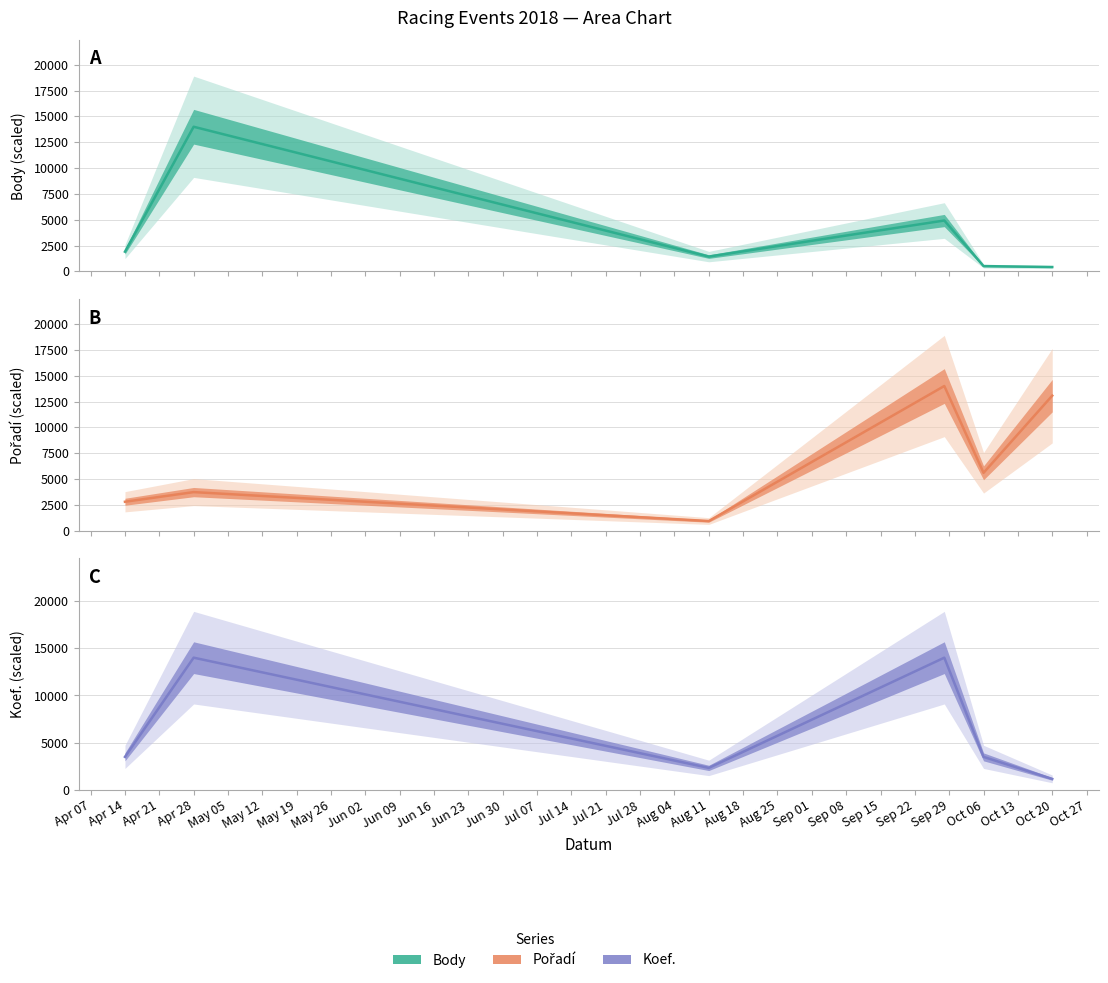

At which category is the sum across all series the highest?

2018-09-28